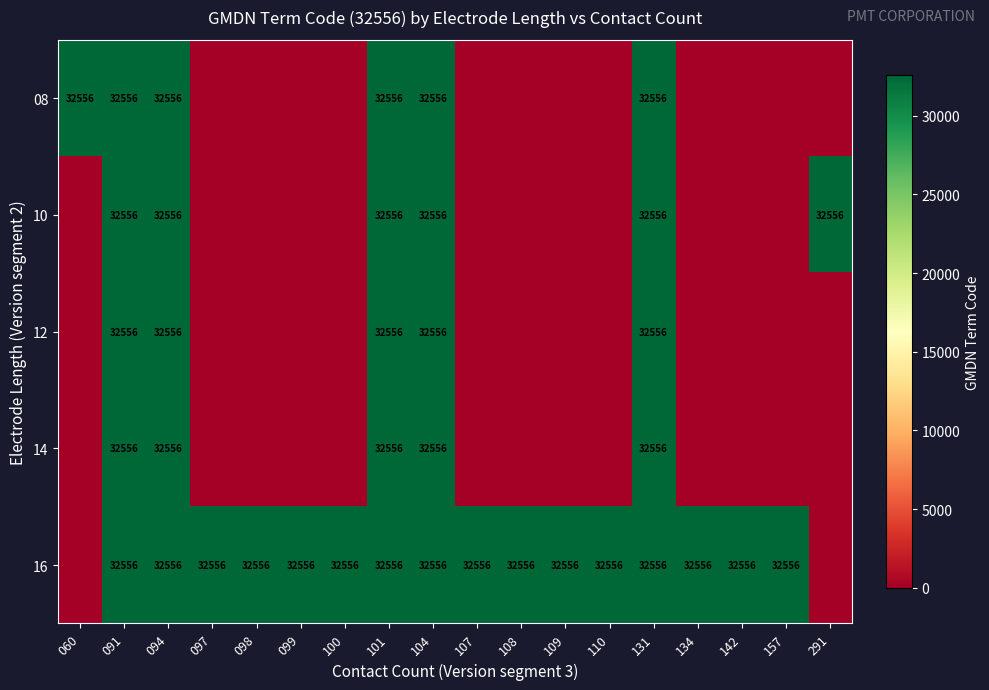

The value of 08 at 060 is 32556. True or false?

True